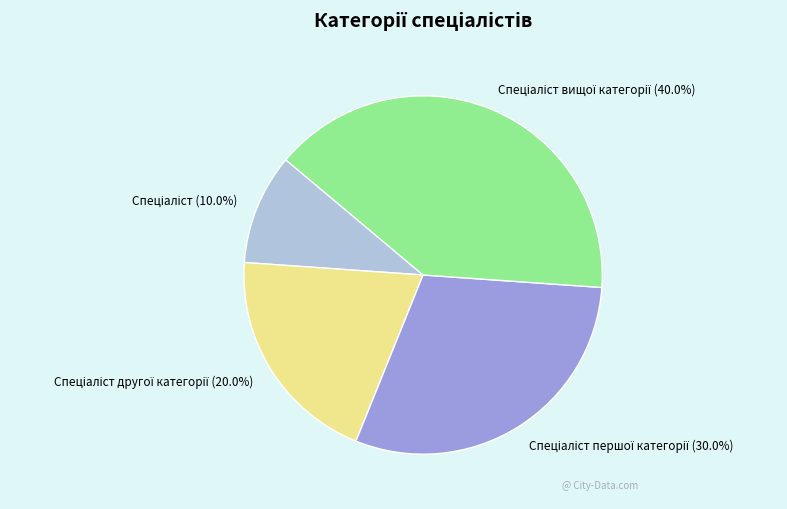

Is there a majority slice in this chart?

No